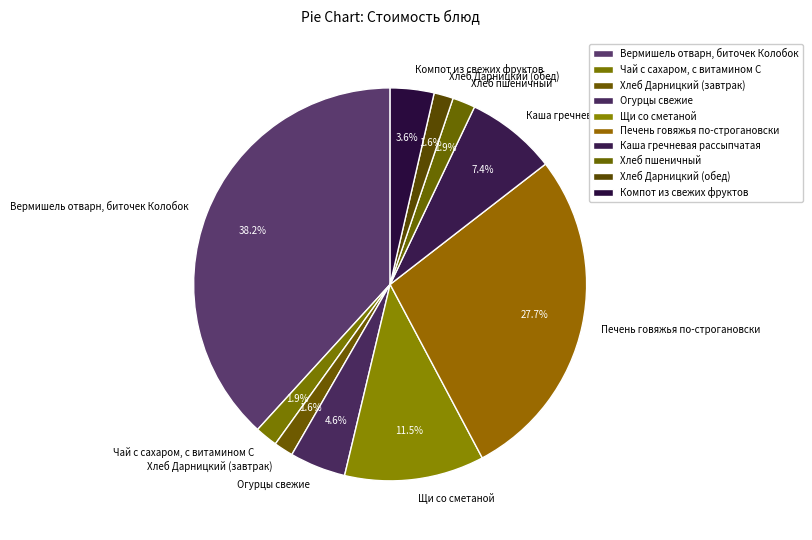

What percentage is NOT represented by Каша гречневая рассыпчатая?

92.6%